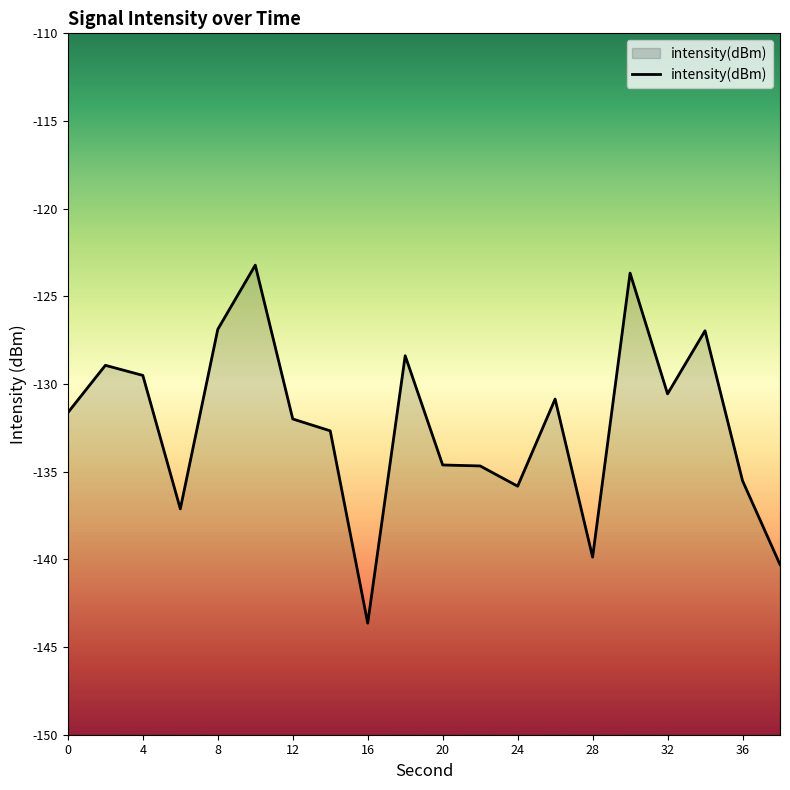

What is the smallest value displayed?

-143.6